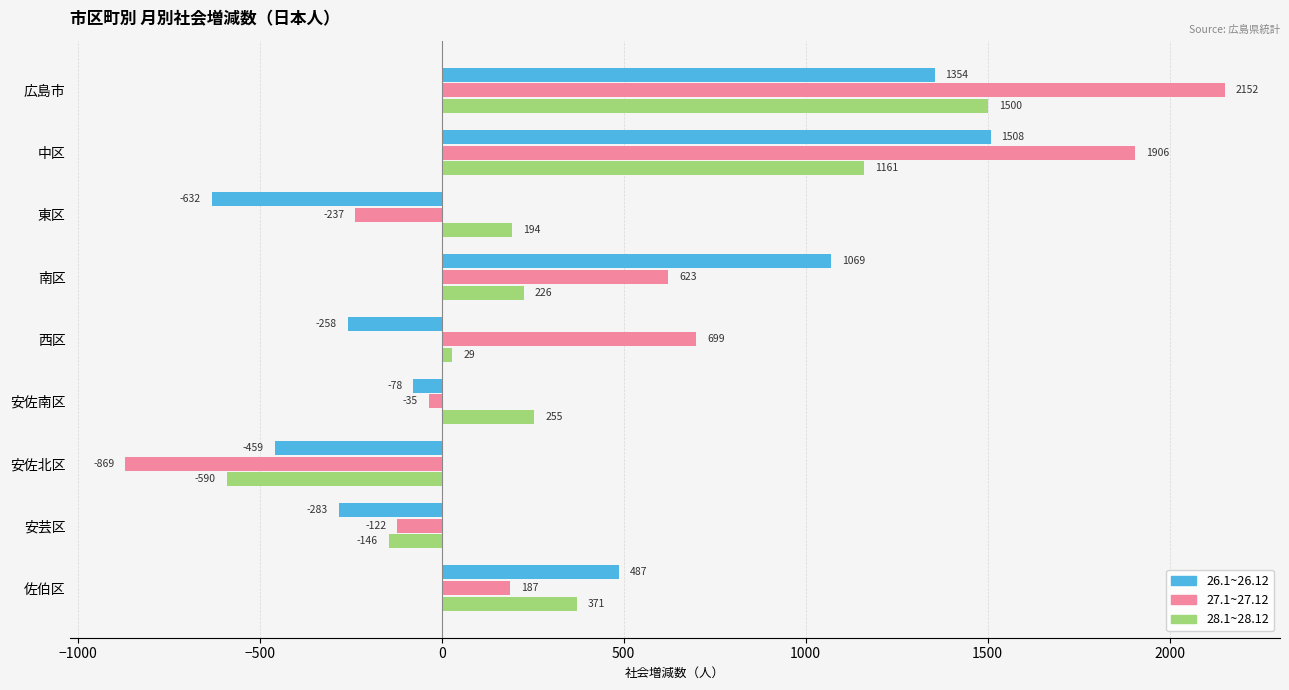

Which category has the lowest value across all series?

安佐北区